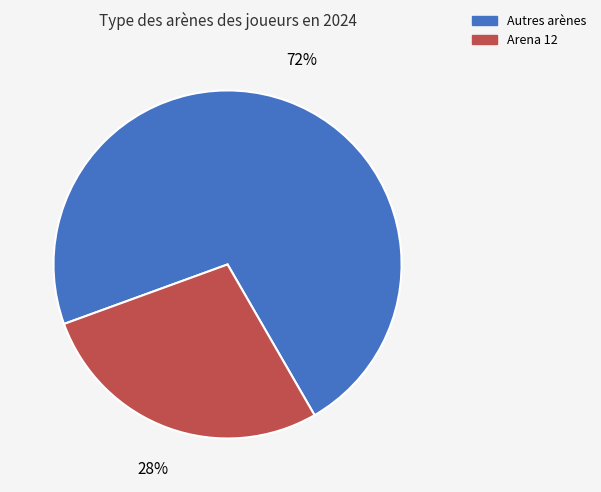

How many slices are in this pie chart?

2